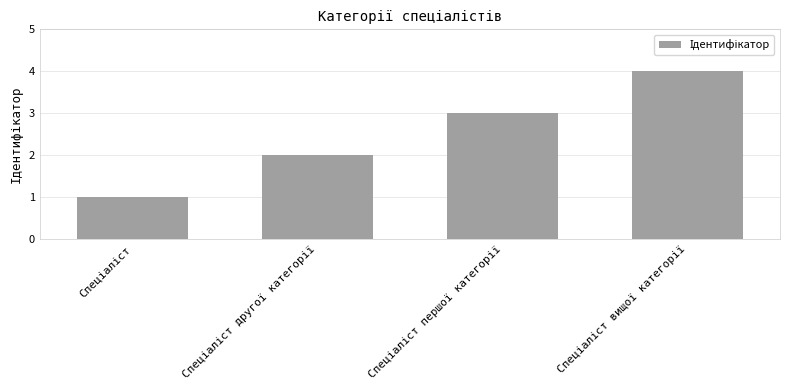

What is the maximum value shown in the chart?

4